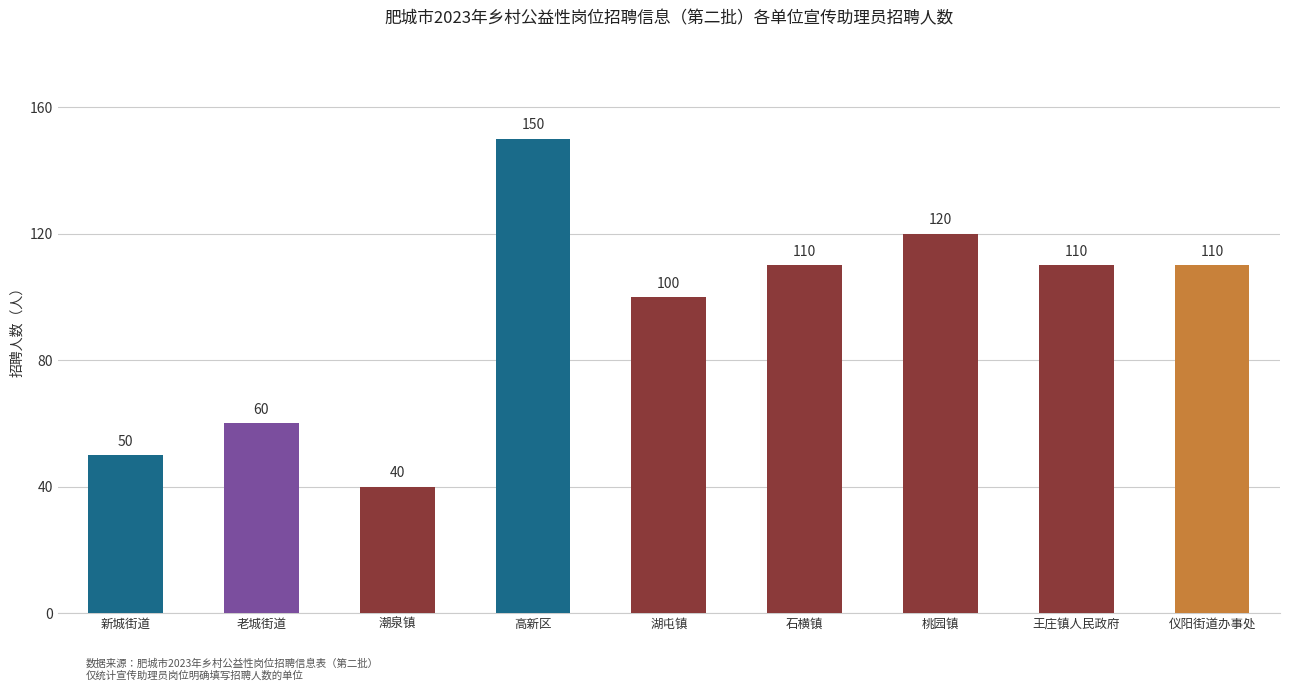

Reading left to right, extract all data points from this chart.

50	60	40	150	100	110	120	110	110